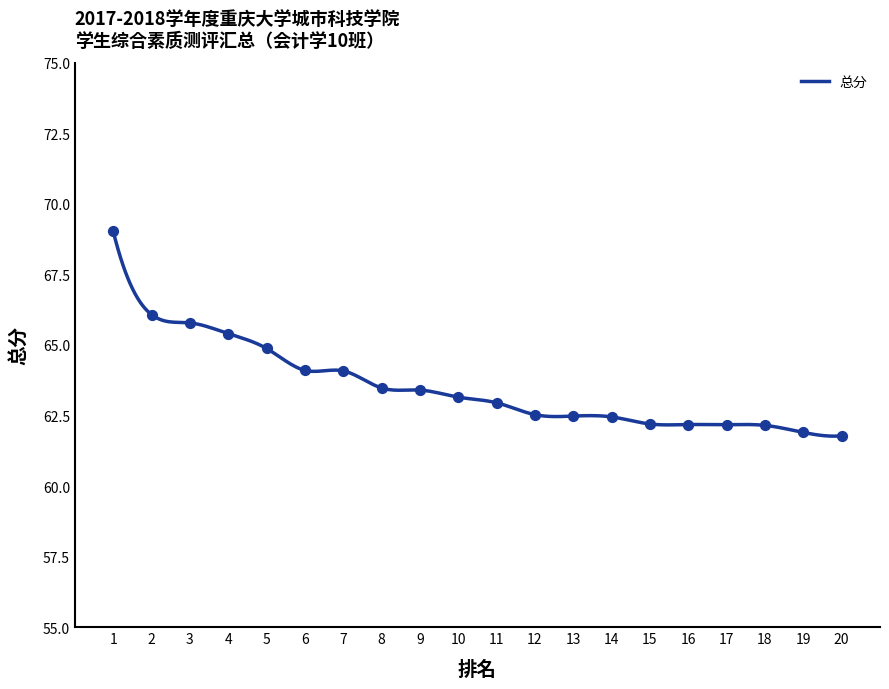

Which has a higher value, 7 or 1?

1